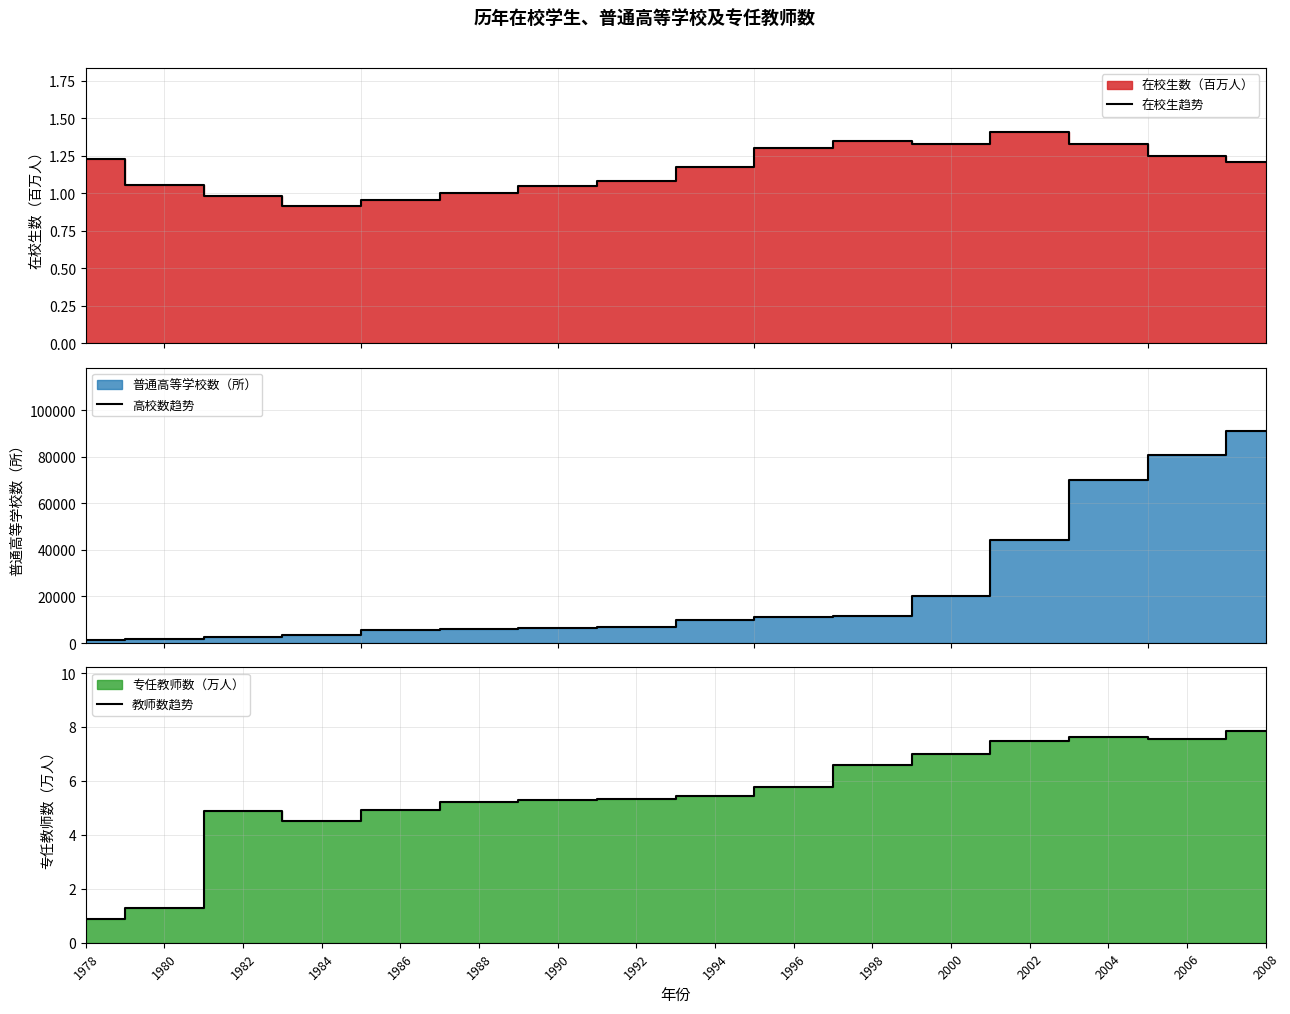

True or false: 在校生趋势 and 教师数趋势 cross at least once.

True